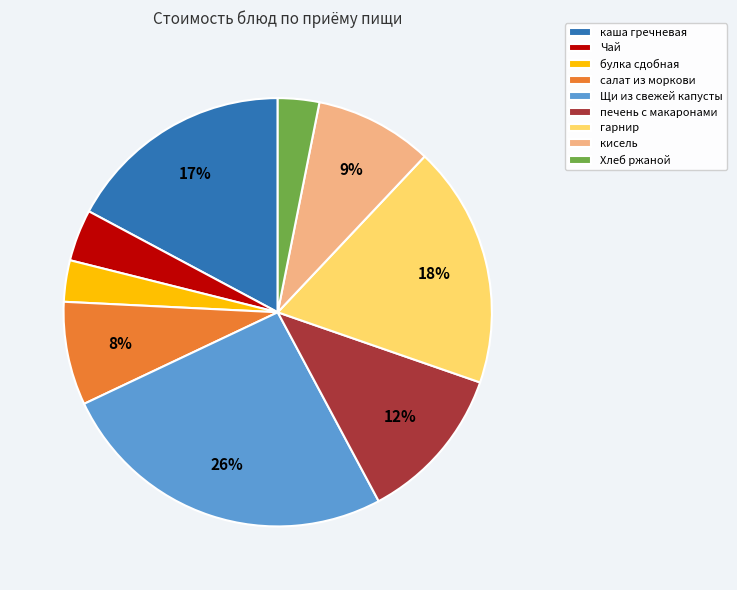

Between печень с макаронами and Хлеб ржаной, which is larger?

печень с макаронами